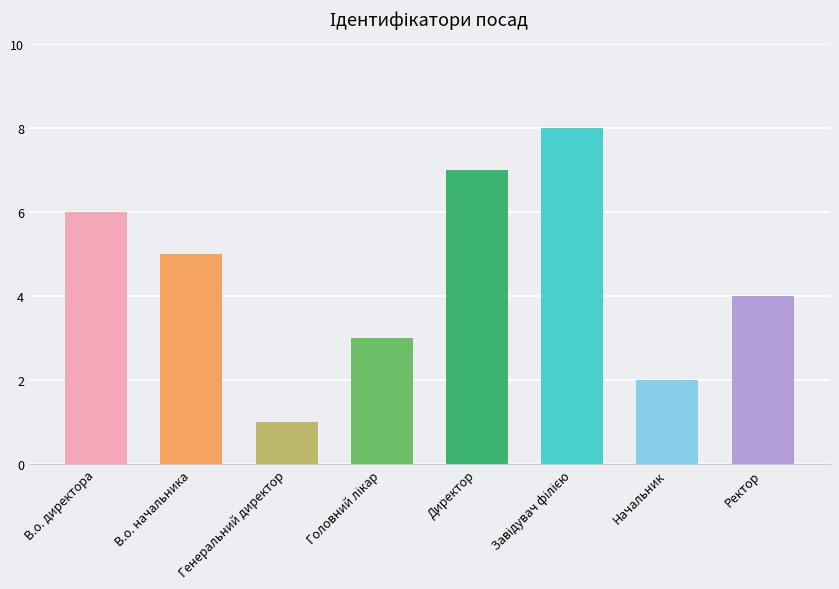

How many bars are there in total?

8